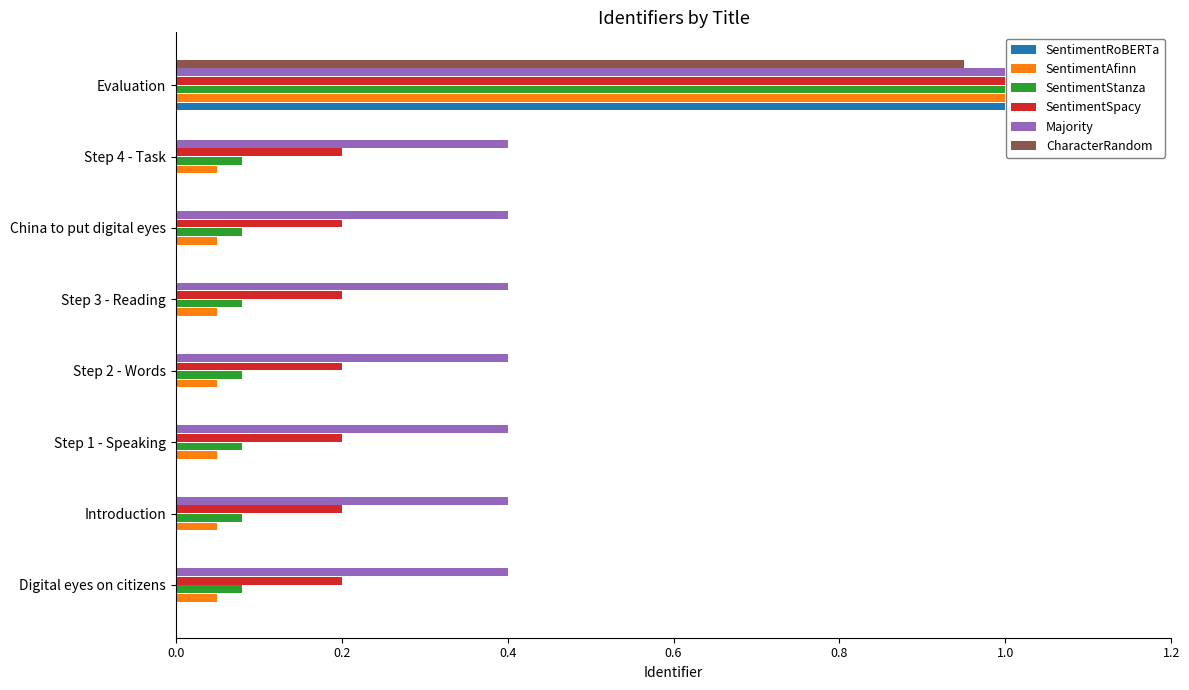

At which category is the sum across all series the highest?

Evaluation